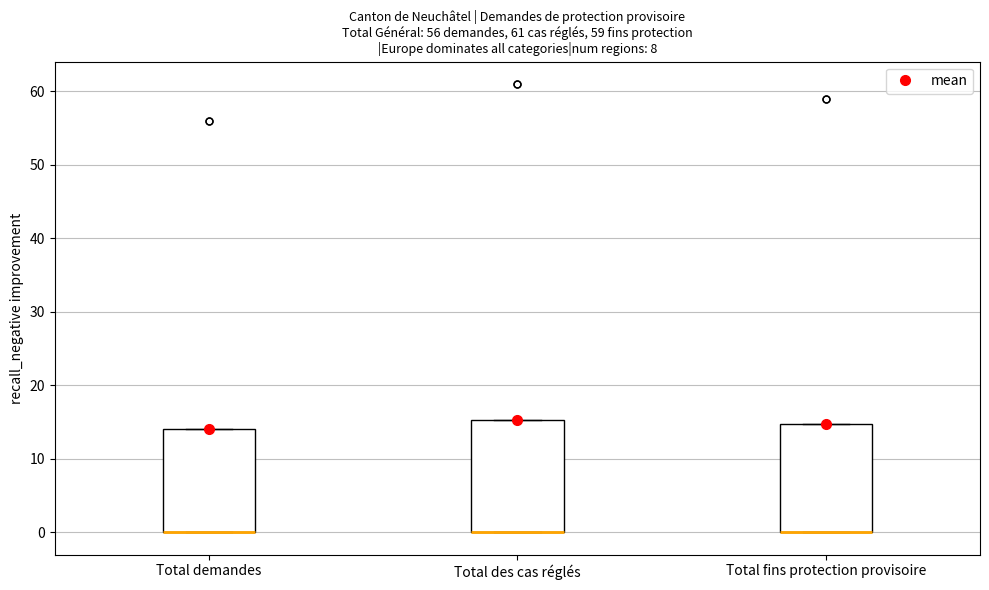

Where is the upper edge of the box for Total demandes on the y-axis? The values are not printed on the chart, so give them approximately, as read against the axis.

14